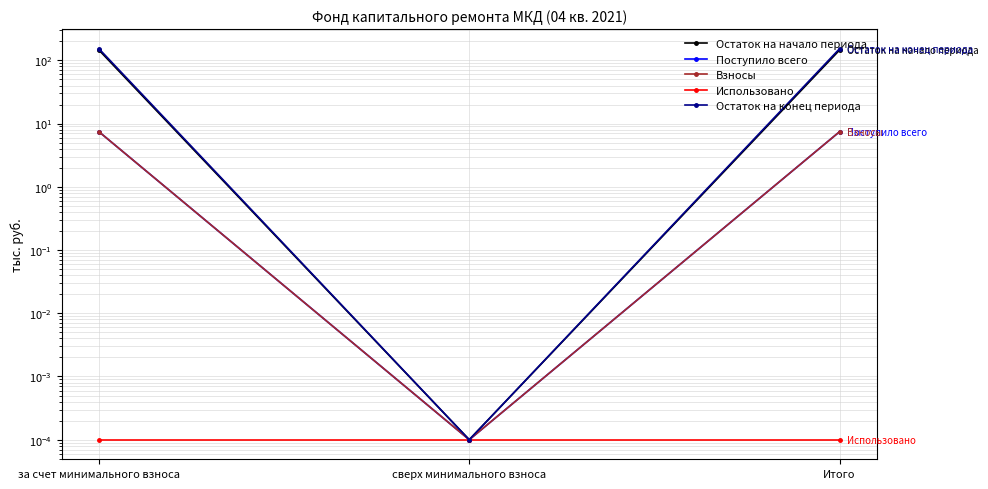

How many lines are shown in the chart?

5